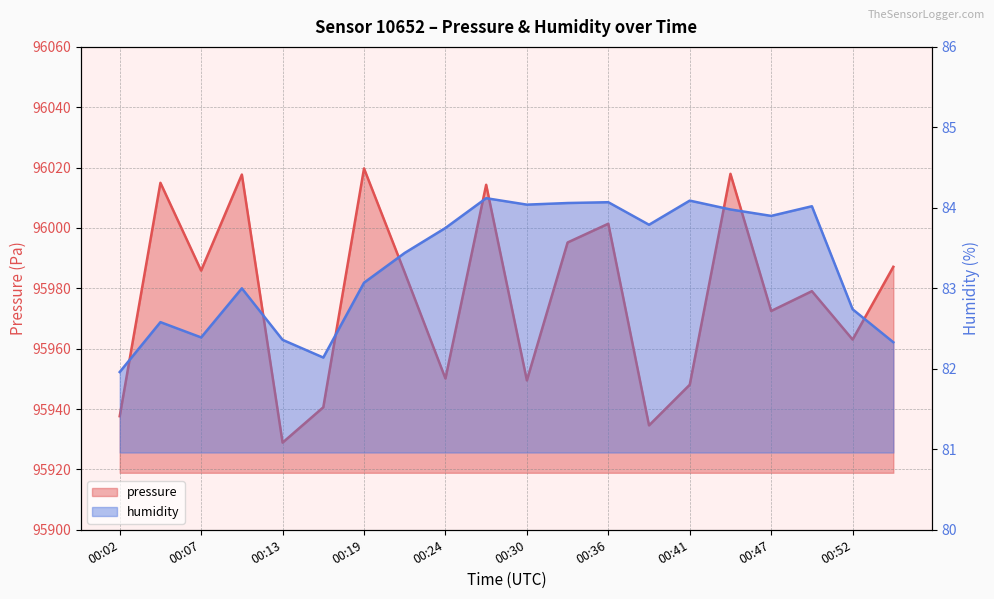

What is the minimum value shown in the chart?

82.0